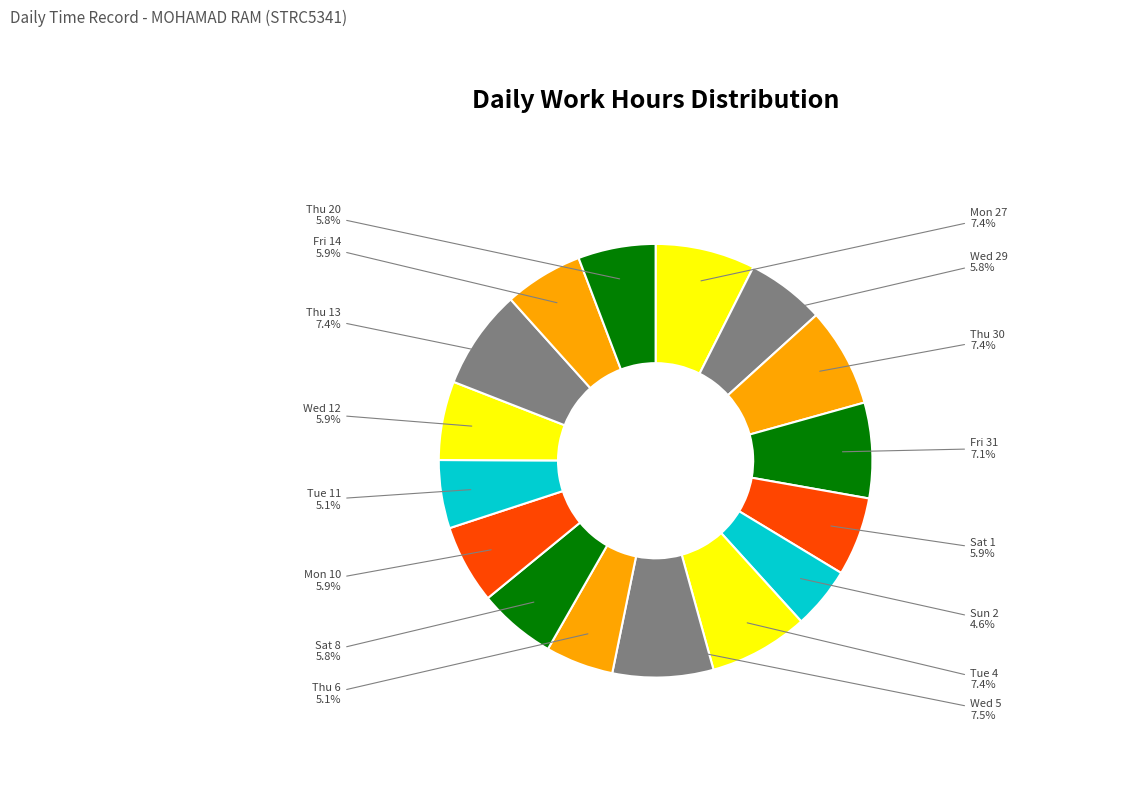

To the nearest percent, what percentage of the pie is Mon 27?

7%